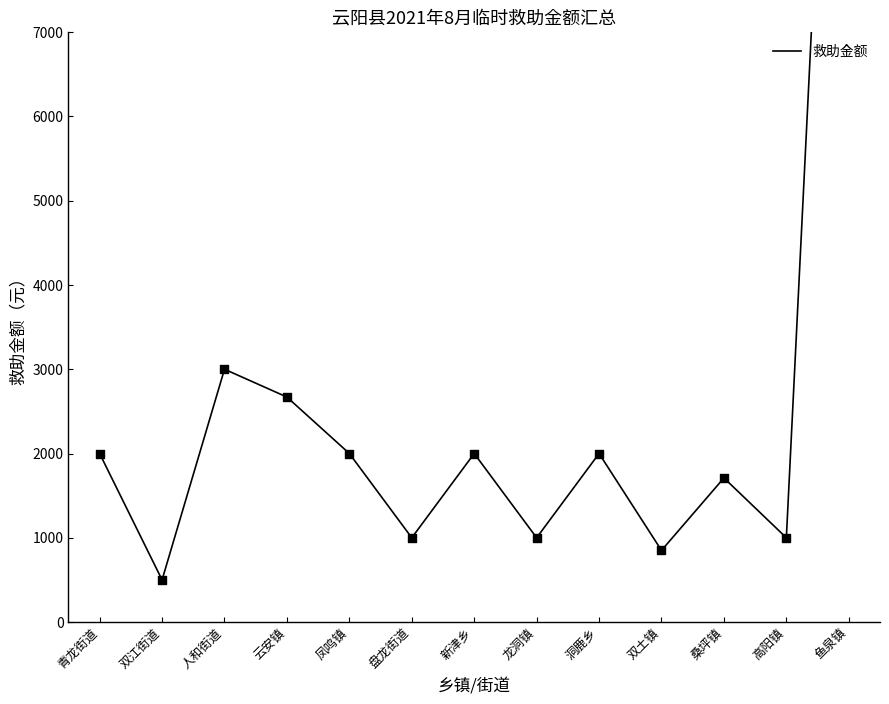

Approximately how many times larger is the value at 新津乡 compared to 青龙街道?

1.0